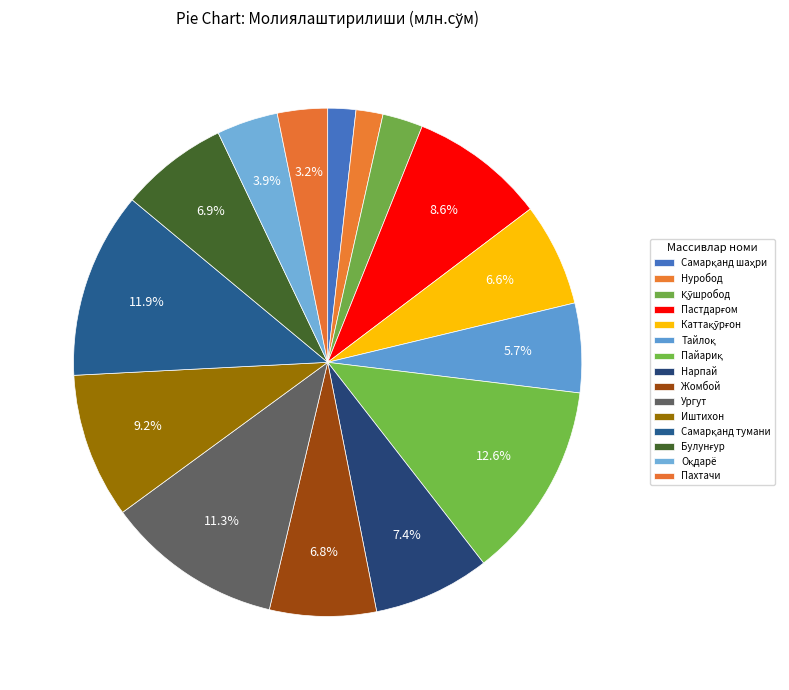

How many segments does this pie chart have?

15